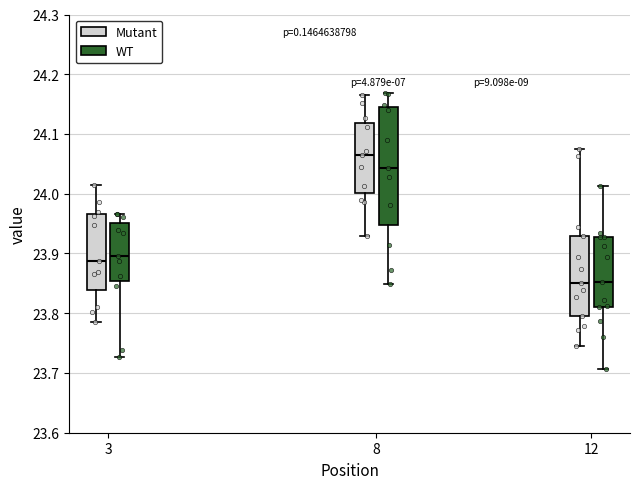

Reading left to right, read every box against the y-axis: the position of its median line, the range the box covers, and the ends of its whiskers. The values are not printed on the chart, so give them approximately, as read against the axis.

3 (Mutant): median 23.89, box 23.84 to 23.97, whiskers 23.79 to 24.01
3 (WT): median 23.90, box 23.85 to 23.95, whiskers 23.73 to 23.97
8 (Mutant): median 24.06, box 24.00 to 24.12, whiskers 23.93 to 24.17
8 (WT): median 24.04, box 23.95 to 24.14, whiskers 23.85 to 24.17
12 (Mutant): median 23.85, box 23.80 to 23.93, whiskers 23.74 to 24.08
12 (WT): median 23.85, box 23.81 to 23.93, whiskers 23.71 to 24.01